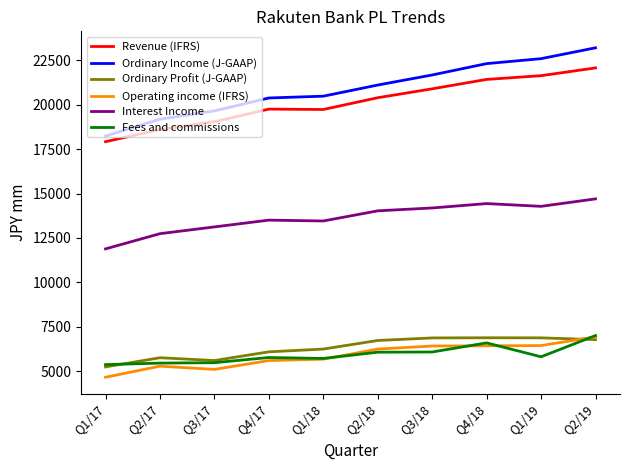

What is the minimum value shown in the chart?

4651